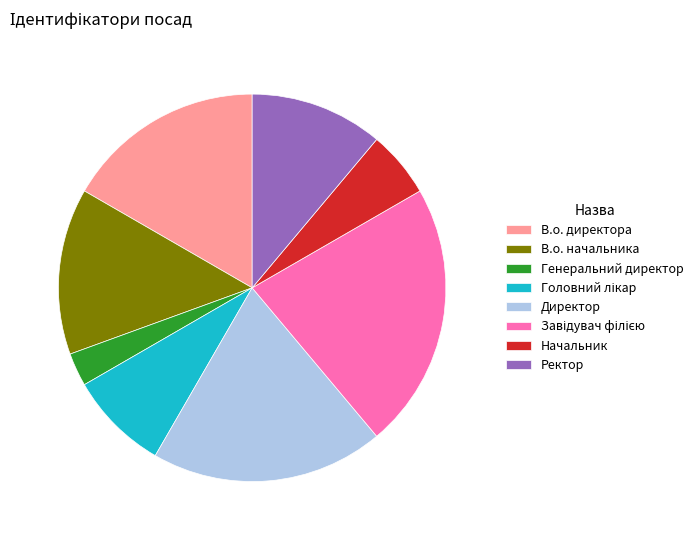

Approximately how many times larger is the value at В.о. начальника compared to Директор?

0.7